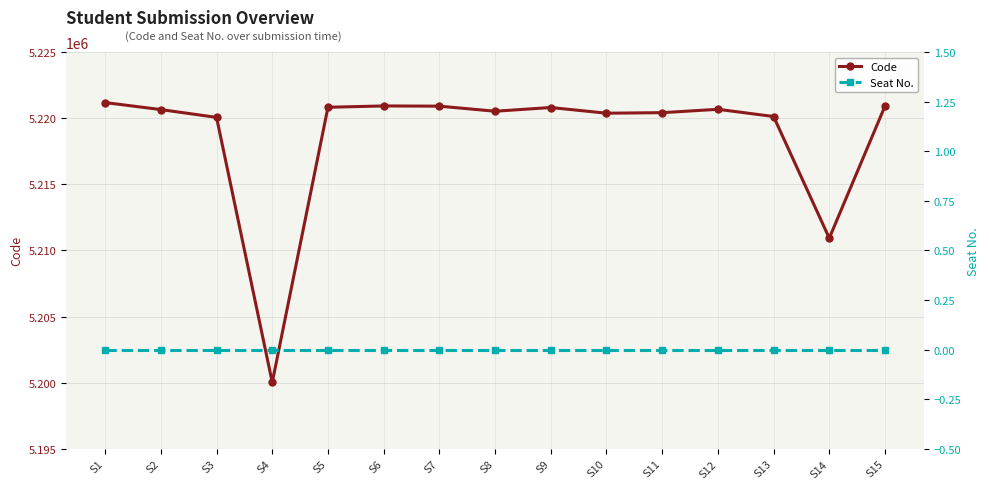

Reading left to right, what are all the values shown in this chart?

Code: S1=5221180	S2=5220650	S3=5220061	S4=5200020	S5=5220825	S6=5220925	S7=5220909	S8=5220525	S9=5220806	S10=5220376	S11=5220416	S12=5220671	S13=5220126	S14=5210929	S15=5220913
Seat No.: S1=0	S2=0	S3=0	S4=0	S5=0	S6=0	S7=0	S8=0	S9=0	S10=0	S11=0	S12=0	S13=0	S14=0	S15=0